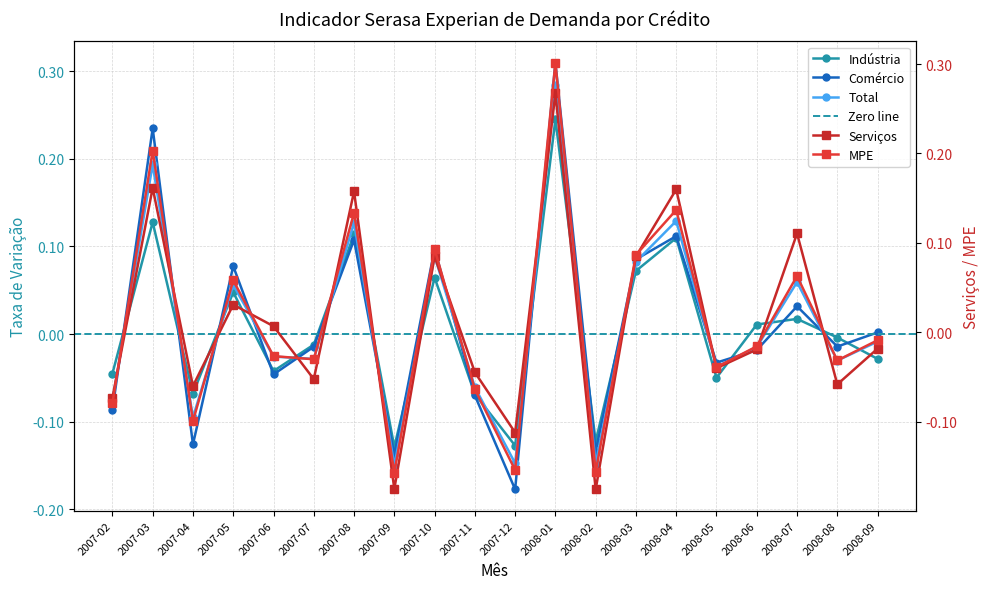

What position from the left is 2008-06?

17